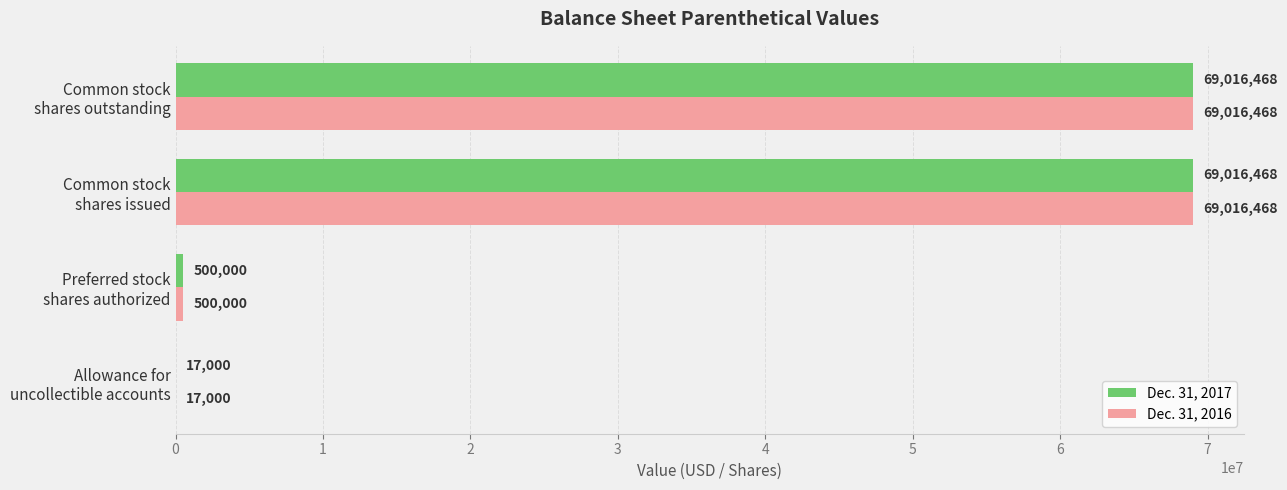

What is the maximum value shown in the chart?

69016468